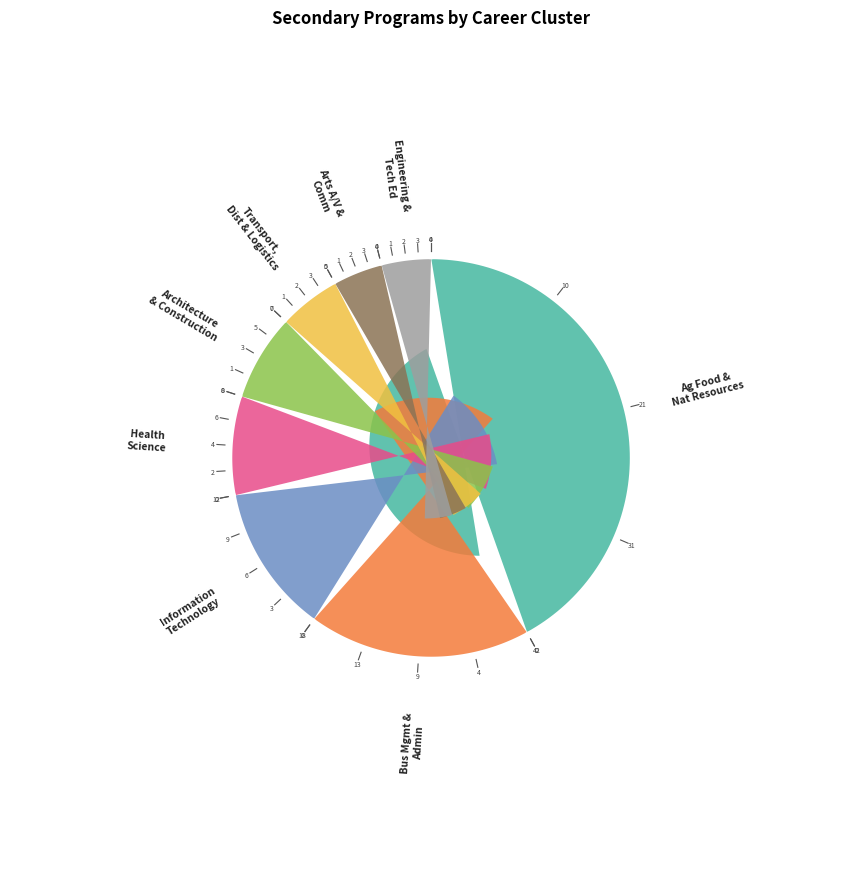

What percentage is the Information Technology slice, to the nearest percent?

12%